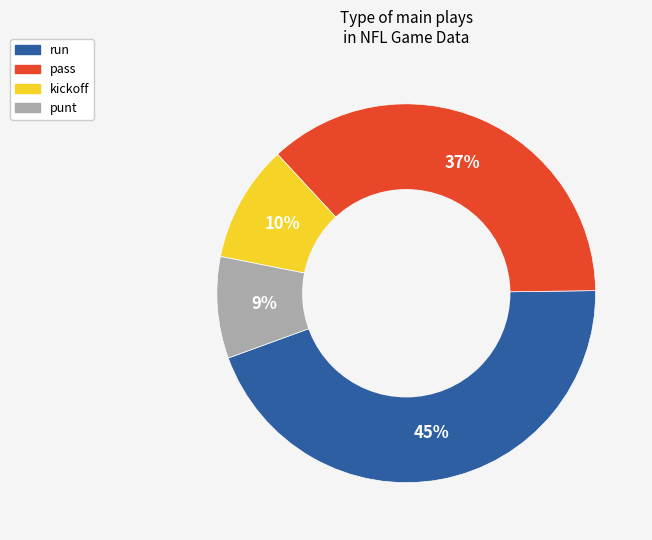

The kickoff slice represents 10% of the pie. True or false?

True